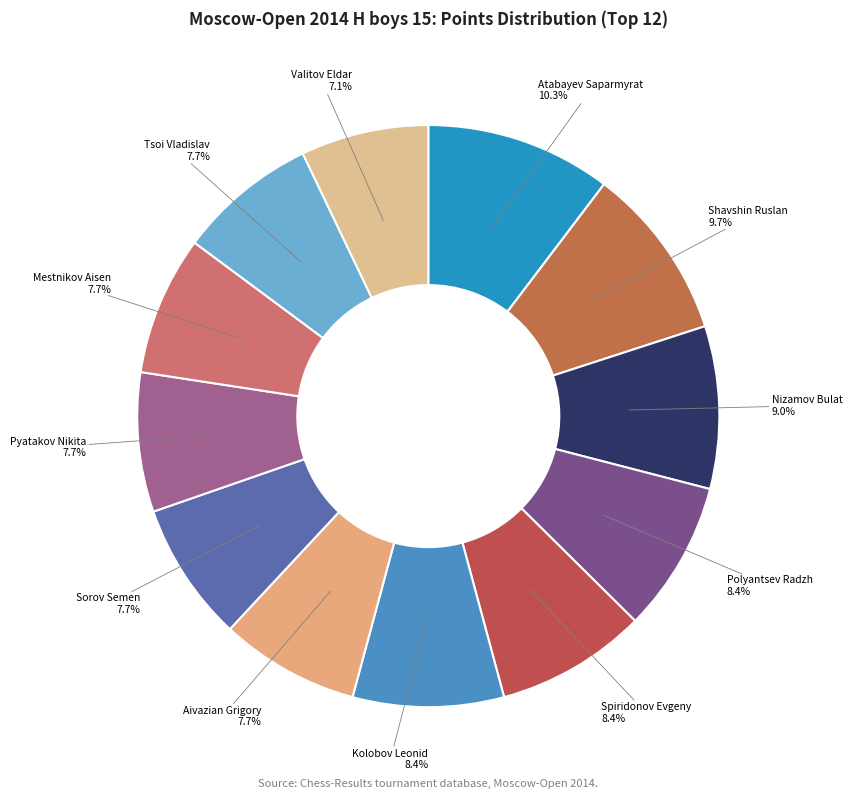

Does Mestnikov Aisen account for over 50% of the chart?

No